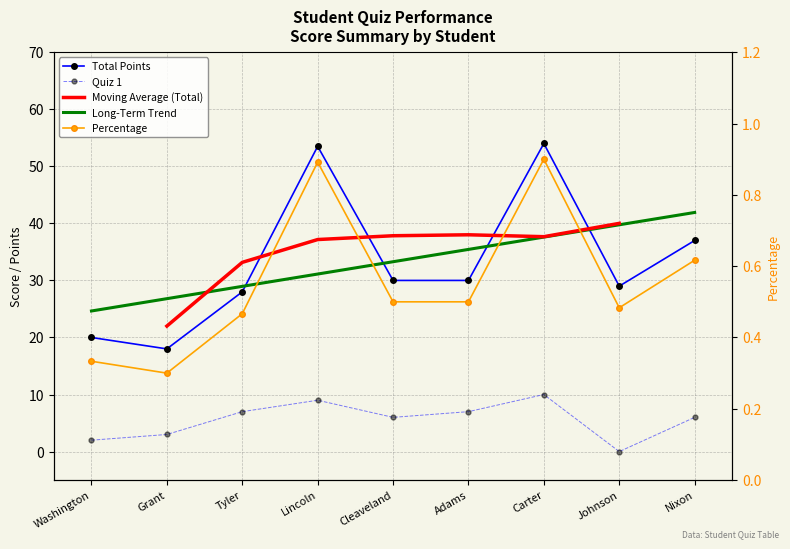

Does the chart have visible grid lines?

Yes